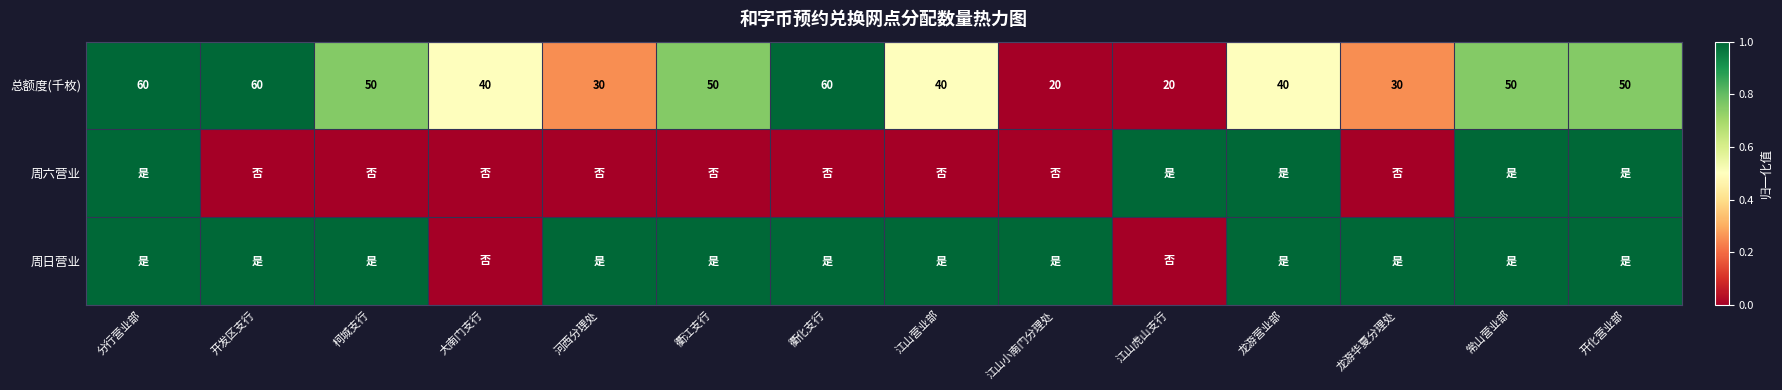

Where does the 总额度(千枚) series first go above 50?

分行营业部